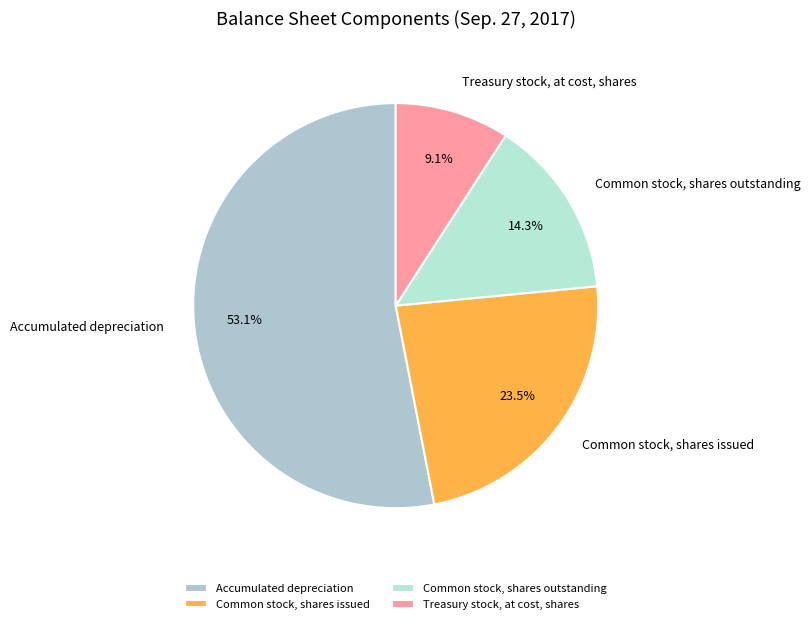

Rank the categories by value from lowest to highest.

Treasury stock, at cost, shares, Common stock, shares outstanding, Common stock, shares issued, Accumulated depreciation